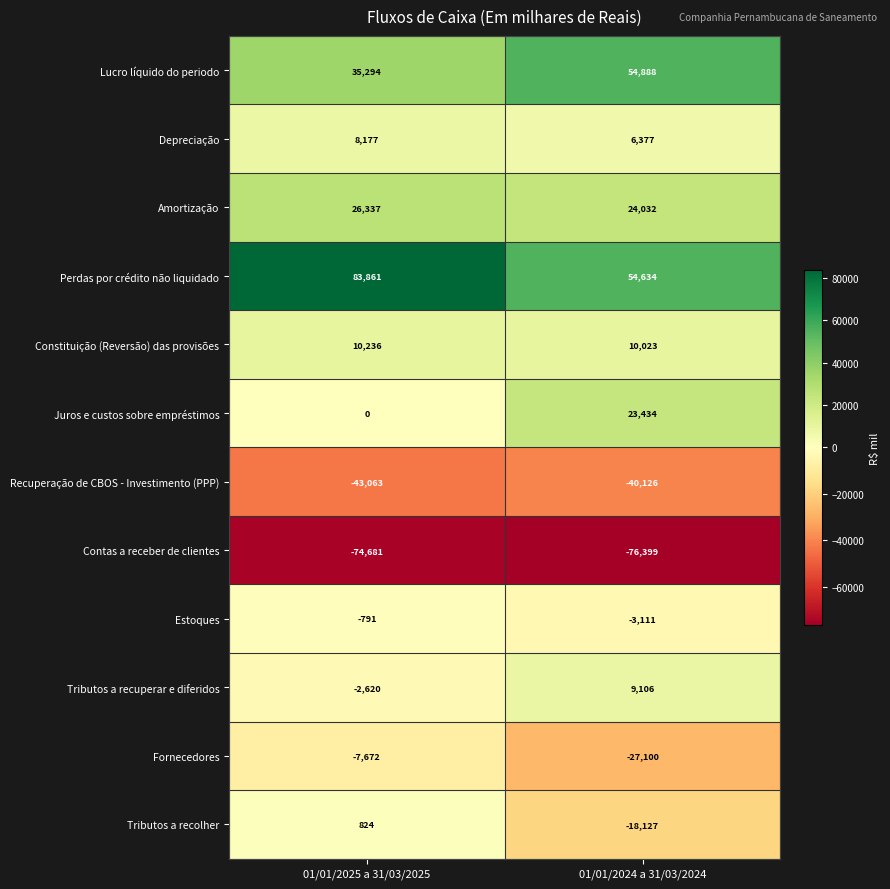

Reading right to left, what are all the values shown in this chart?

Lucro líquido do periodo: 54888	35294
Depreciação: 6377	8177
Amortização: 24032	26337
Perdas por crédito não liquidado: 54634	83861
Constituição (Reversão) das provisões: 10023	10236
Juros e custos sobre empréstimos: 23434	0
Recuperação de CBOS - Investimento (PPP): -40126	-43063
Contas a receber de clientes: -76399	-74681
Estoques: -3111	-791
Tributos a recuperar e diferidos: 9106	-2620
Fornecedores: -27100	-7672
Tributos a recolher: -18127	824